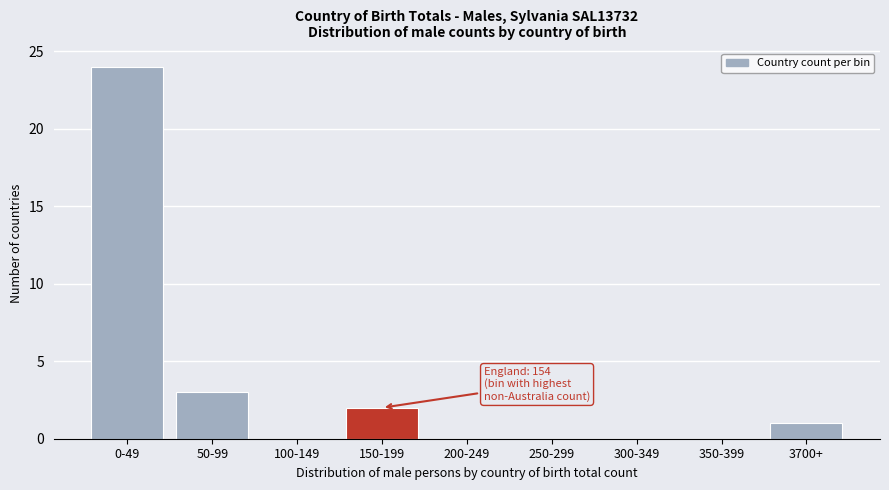

Reading left to right, transcribe all the data shown in this chart.

0-49=24	50-99=3	100-149=0	150-199=2	200-249=0	250-299=0	300-349=0	350-399=0	3700+=1